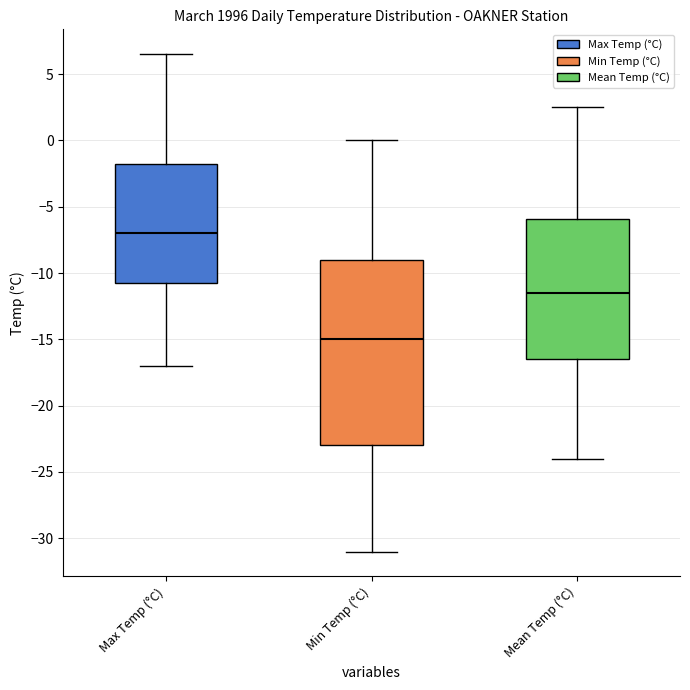

Which box is the tallest, from its lower edge to its upper edge?

Min Temp (°C)